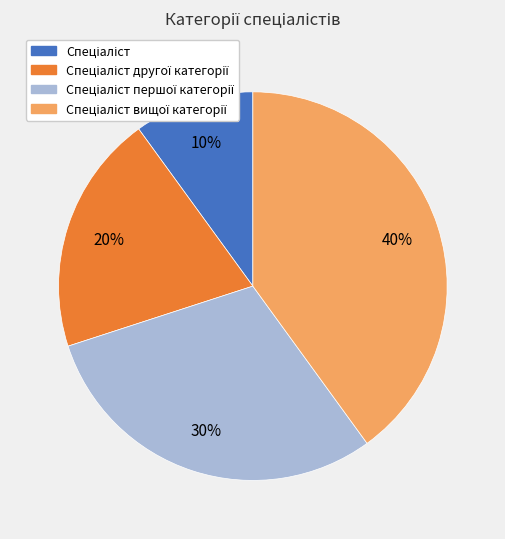

Is there any slice that represents more than half of the pie?

No